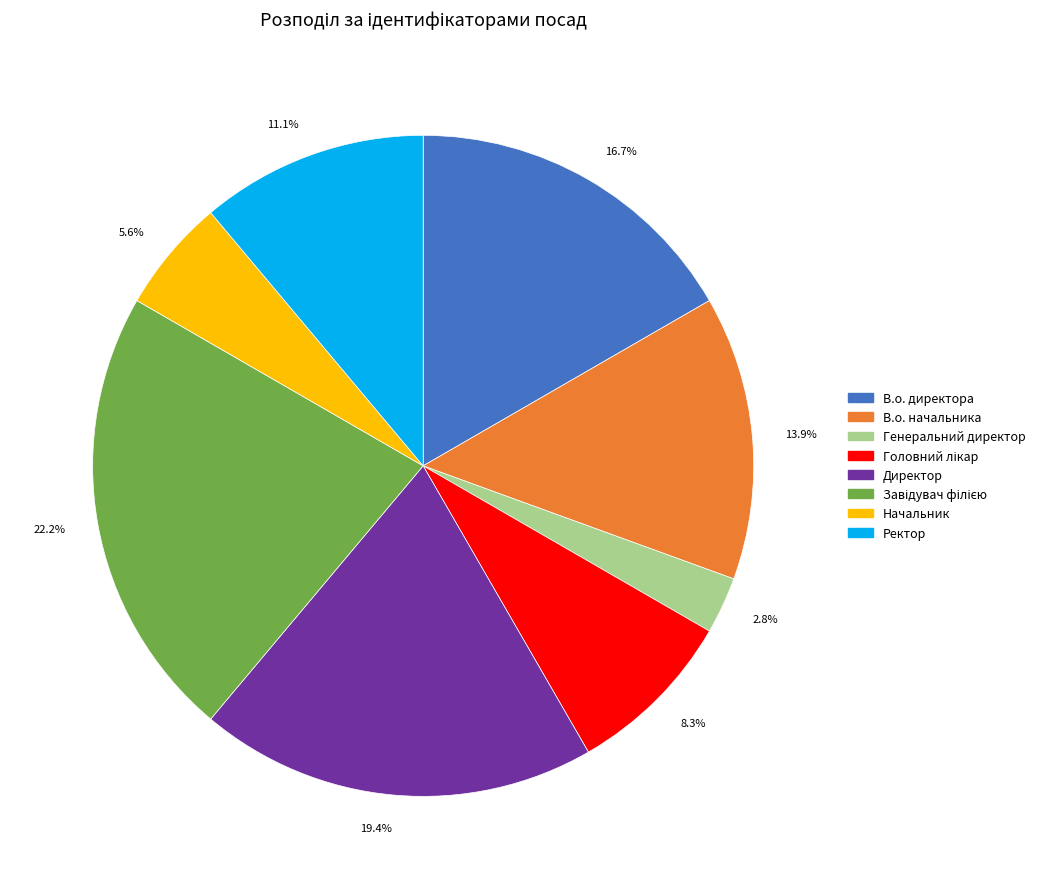

Do 5.6% and 19.4% together represent more than half of the pie?

No